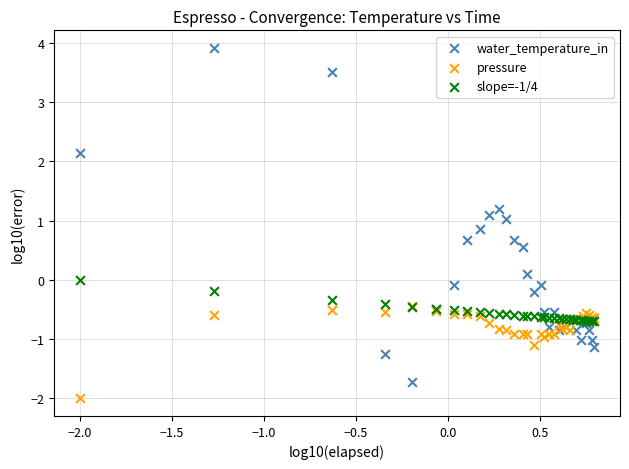

What are all the series names shown in the legend?

water_temperature_in, pressure, slope=-1/4